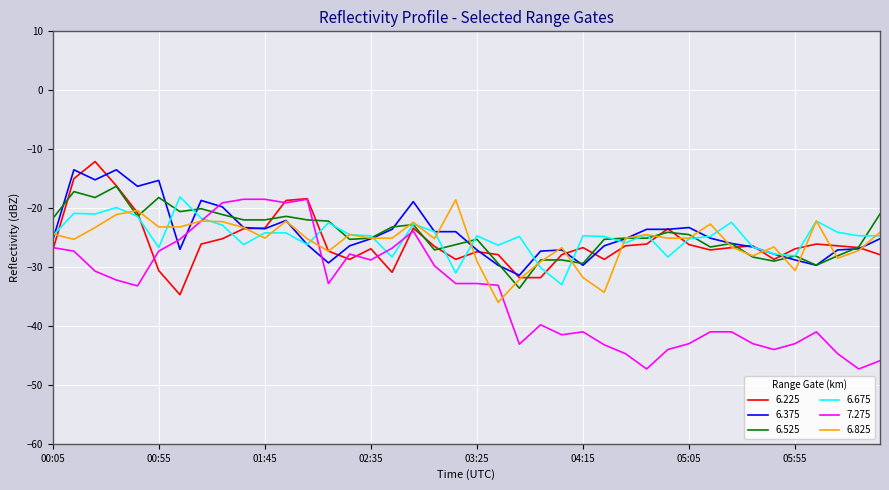

Which series has the largest range (max minus min)?

7.275